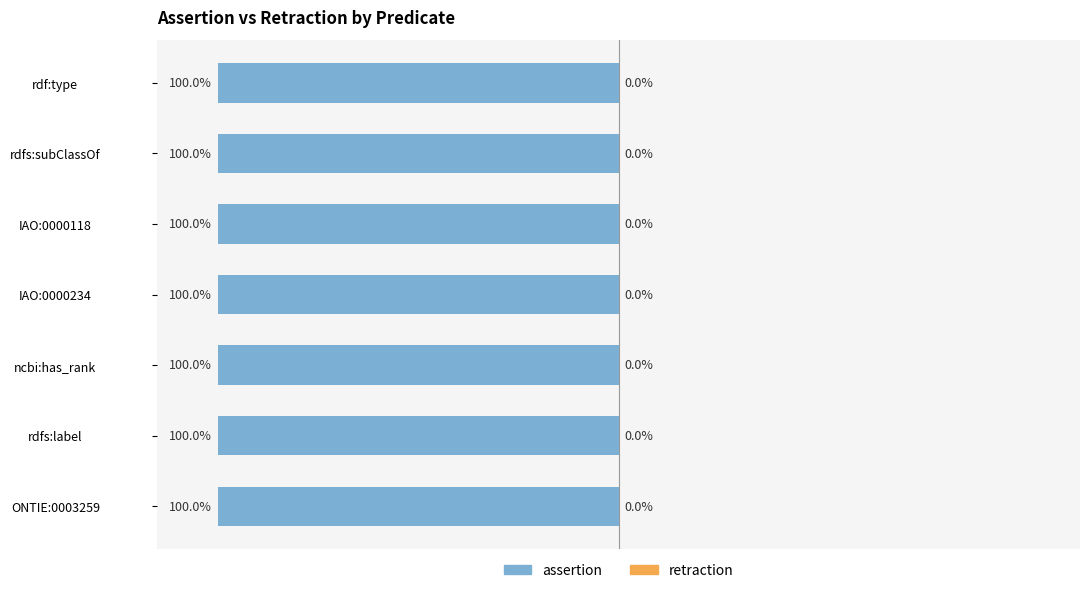

How many groups of bars are there?

7